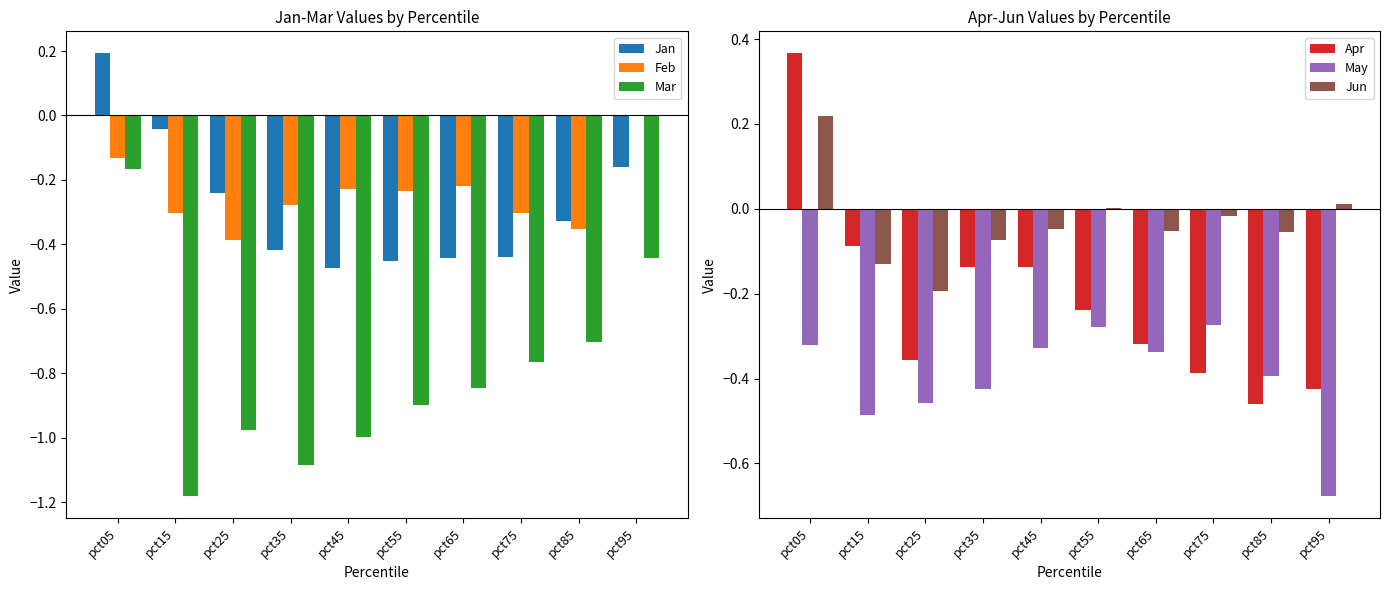

The Jun series shows 0.0 at pct95. True or false?

True